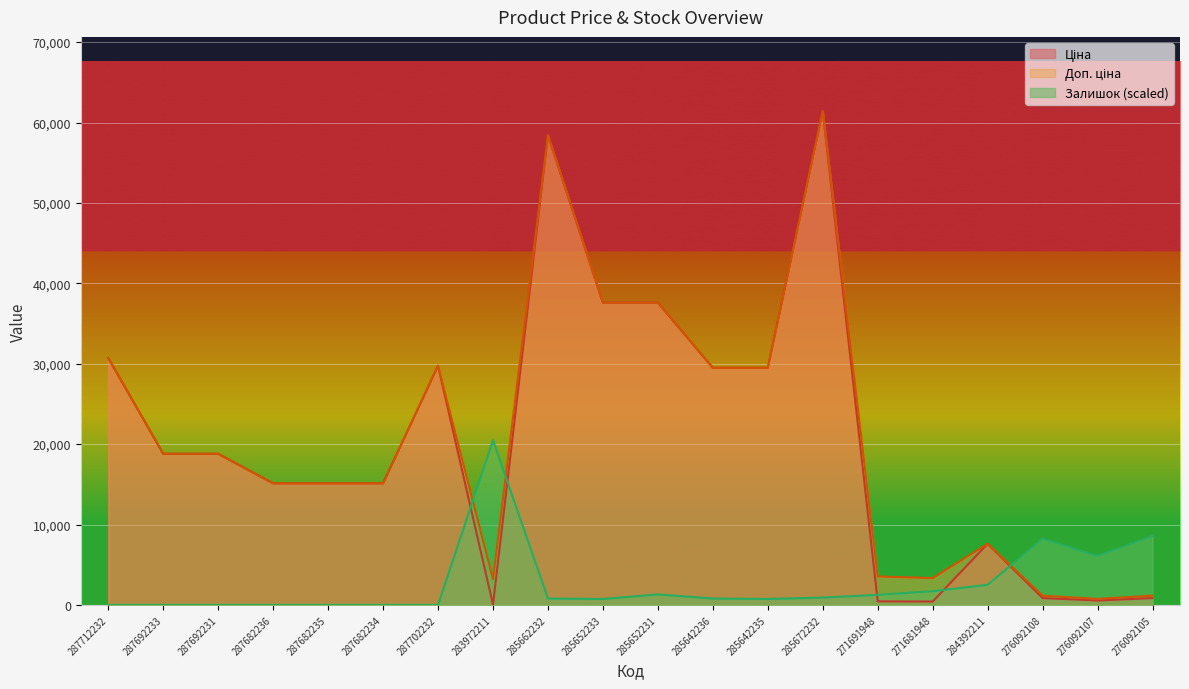

The Залишок series shows 14765.4 at 276092108. True or false?

False